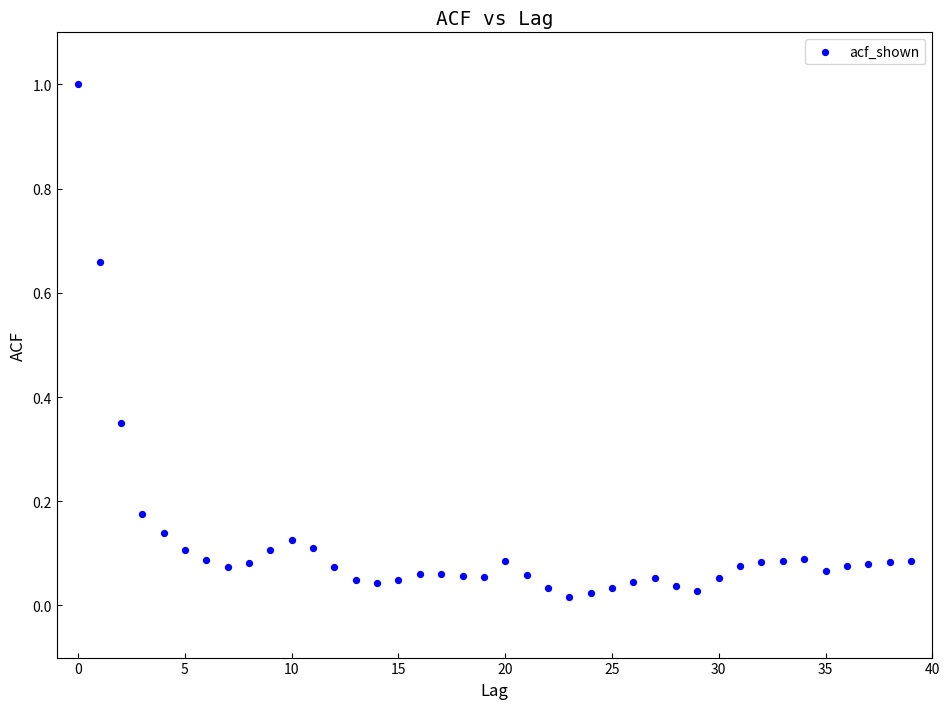

What is the range of Y values (max minus min)?

1.0